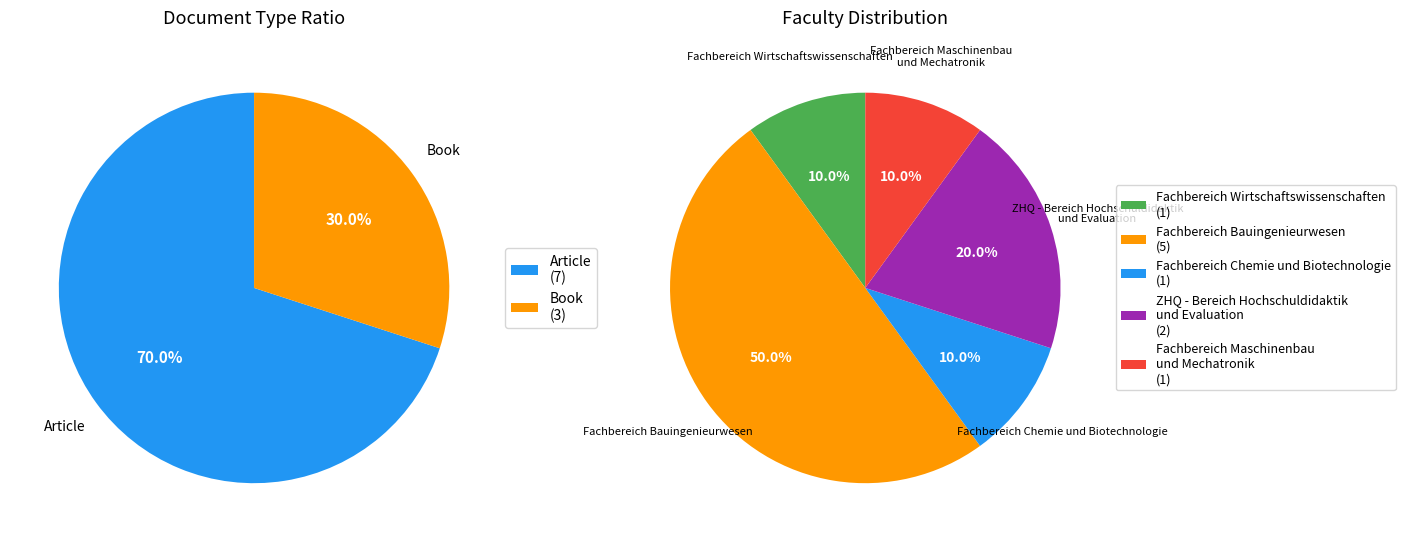

Which category has the smallest portion of the pie?

Book